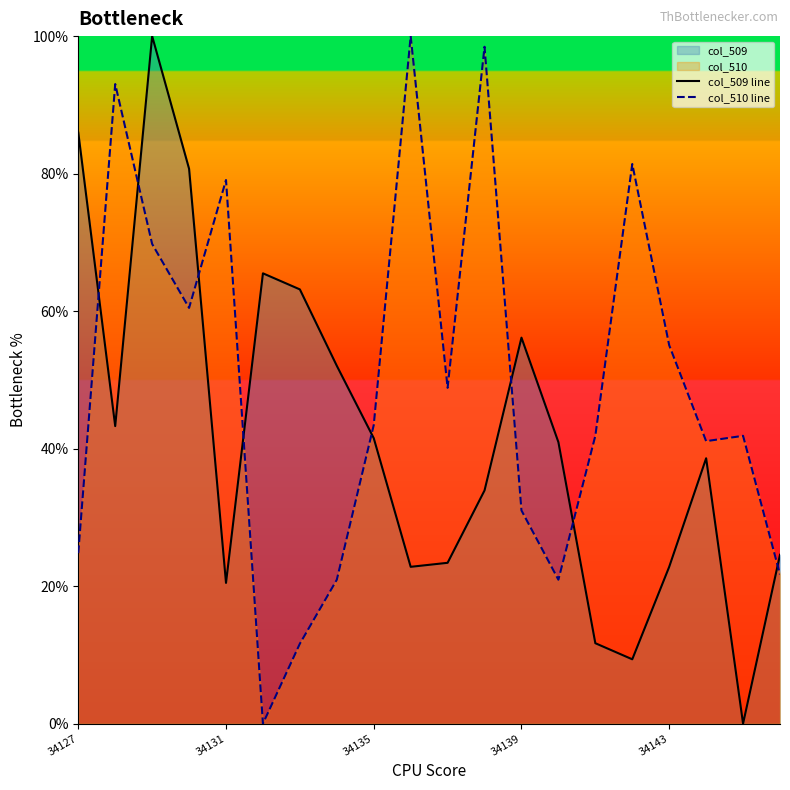

List the series in order of their overall mean, highest first.

col_510 line, col_509 line